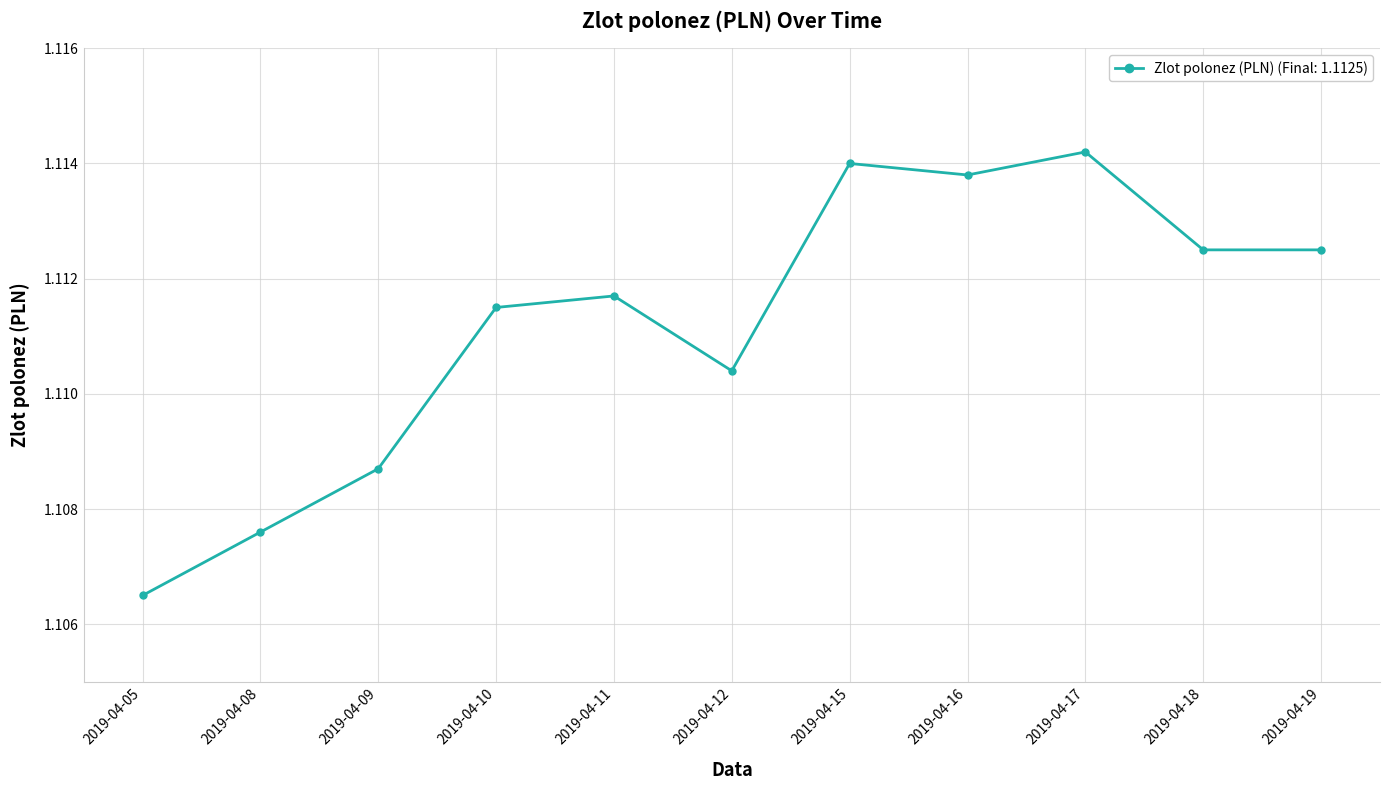

True or false: there are more than 0 points higher than both neighbors.

True